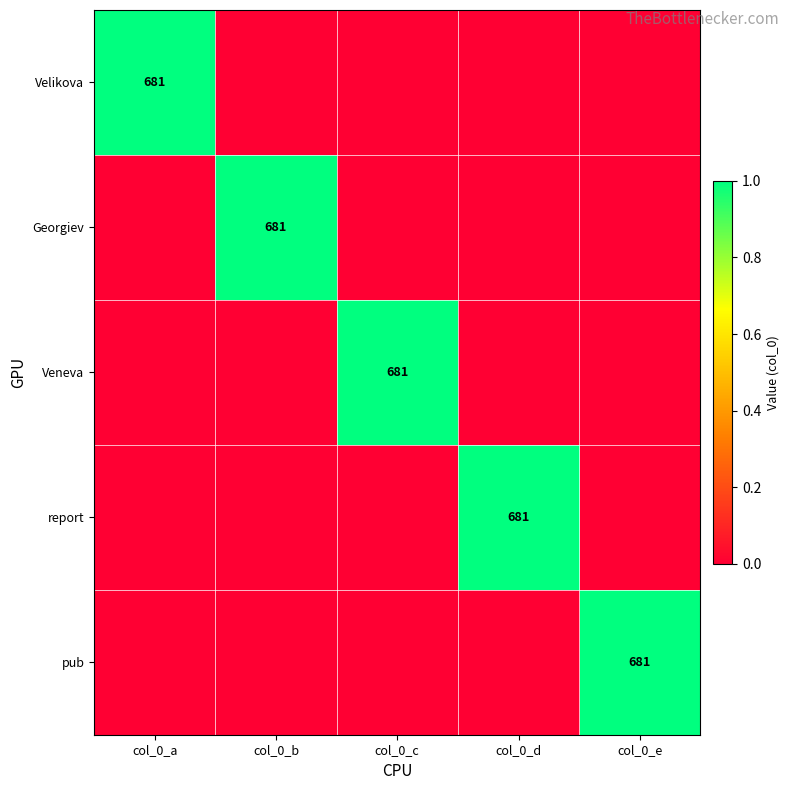

At how many categories does at least one series exceed 0?

5